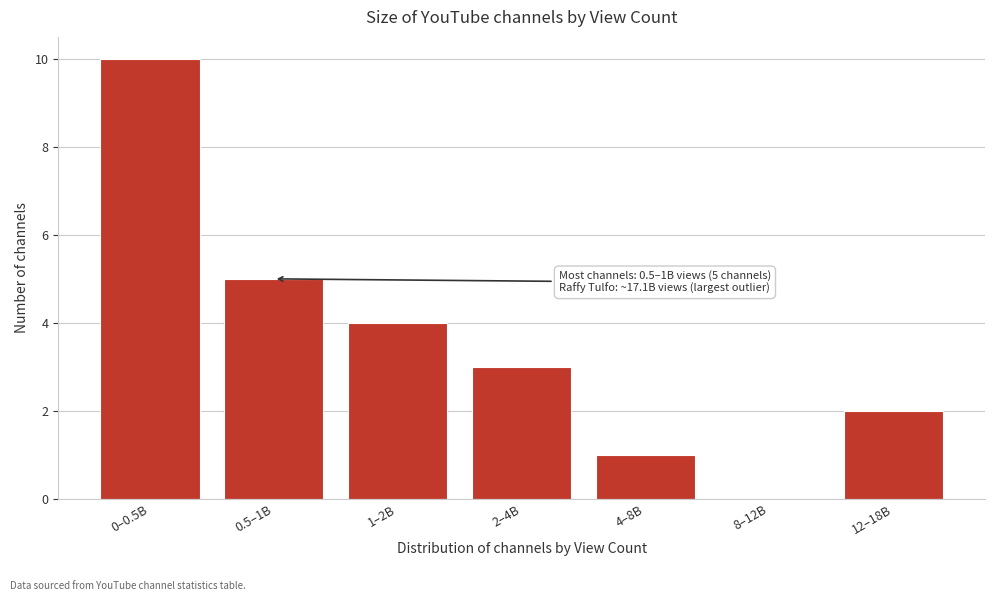

Reading right to left, what are all the values shown in this chart?

12–18B=2	8–12B=0	4–8B=1	2–4B=3	1–2B=4	0.5–1B=5	0–0.5B=10